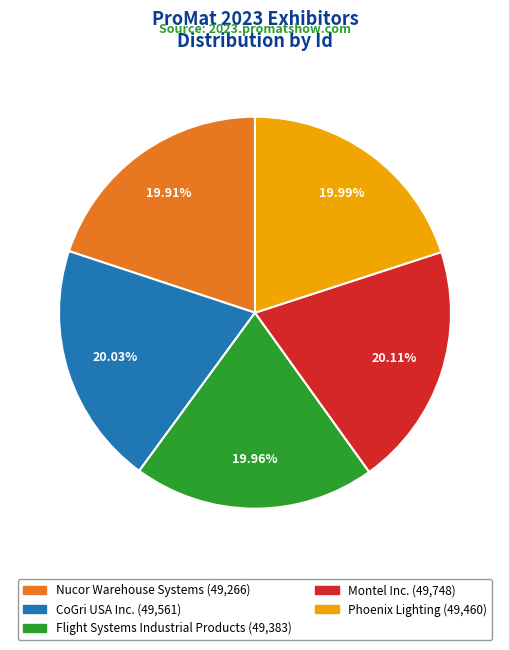

Is CoGri USA Inc. the majority of the pie?

No